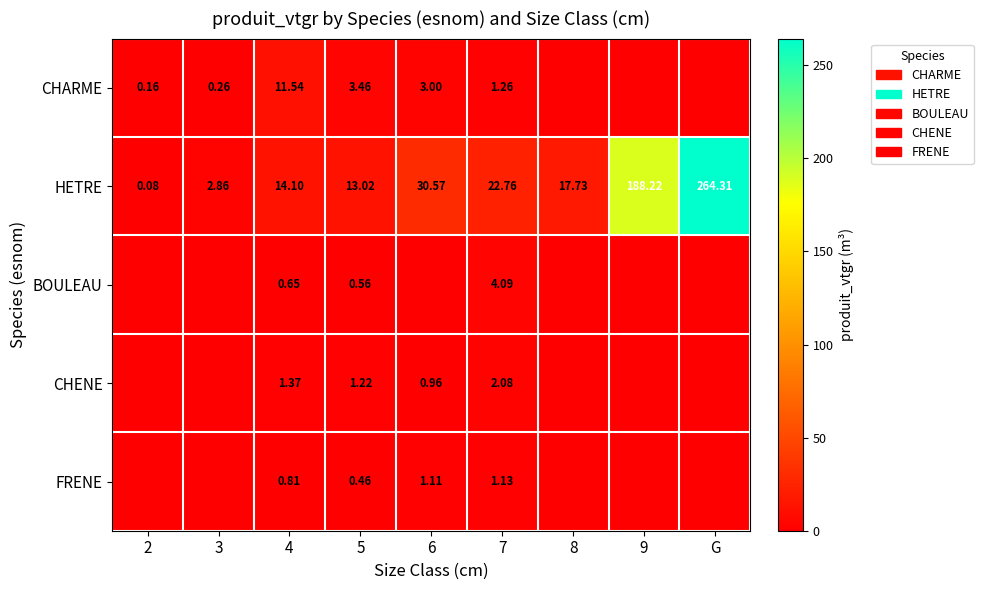

Rank the series at 4 from lowest to highest value.

BOULEAU, FRENE, CHENE, CHARME, HETRE